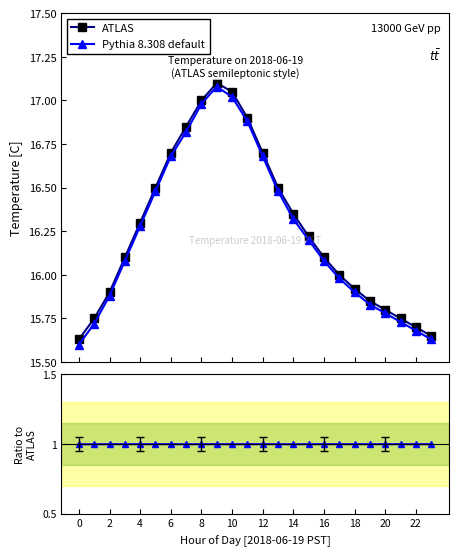

How many data points in ATLAS are less than 16?

9